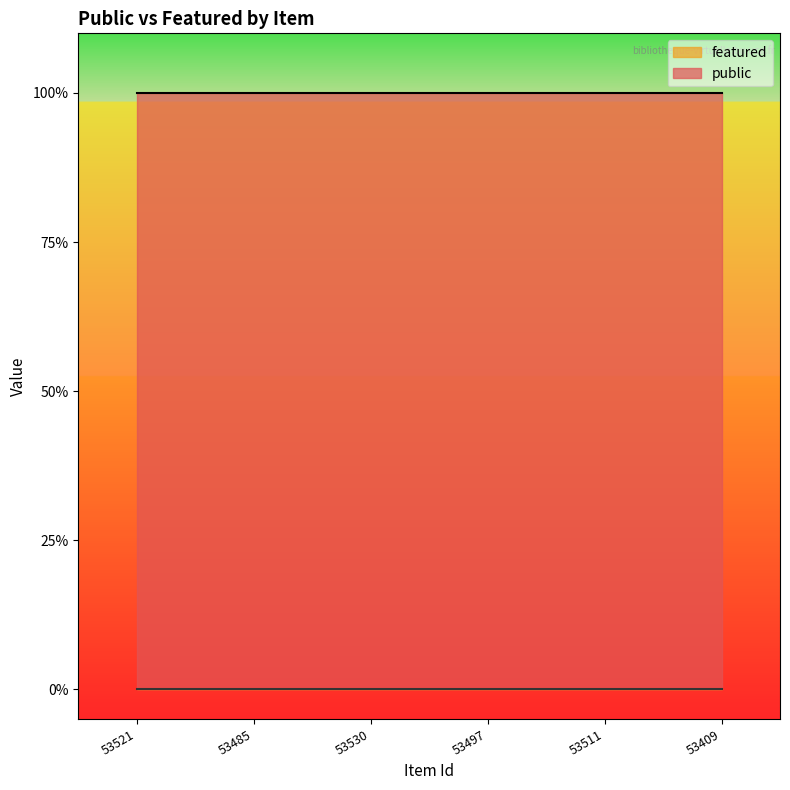

Which category has the lowest value in the public series?

53521